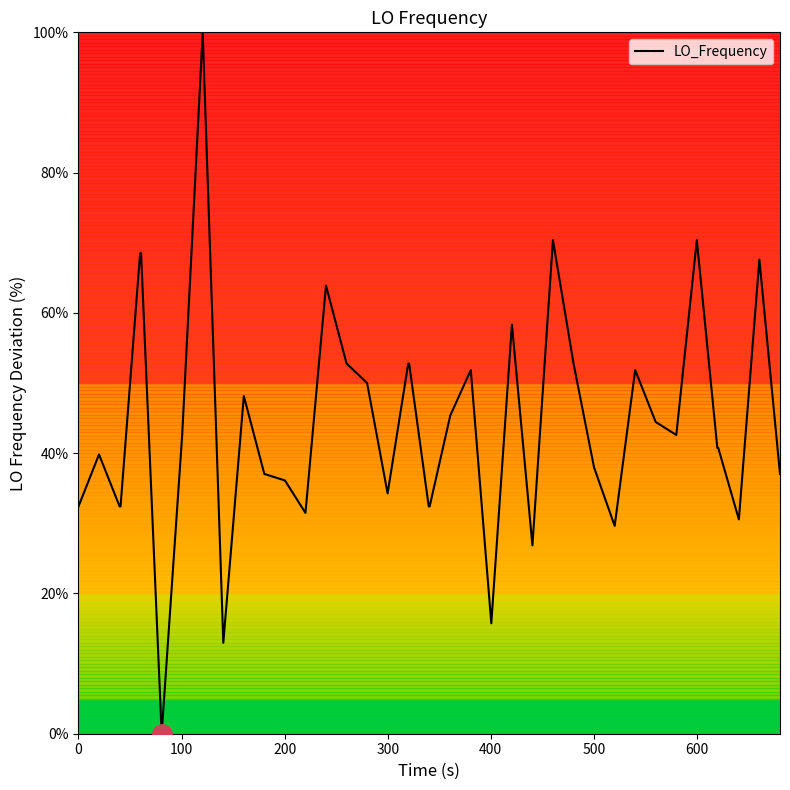

What is the difference between the maximum and minimum values?

100.0